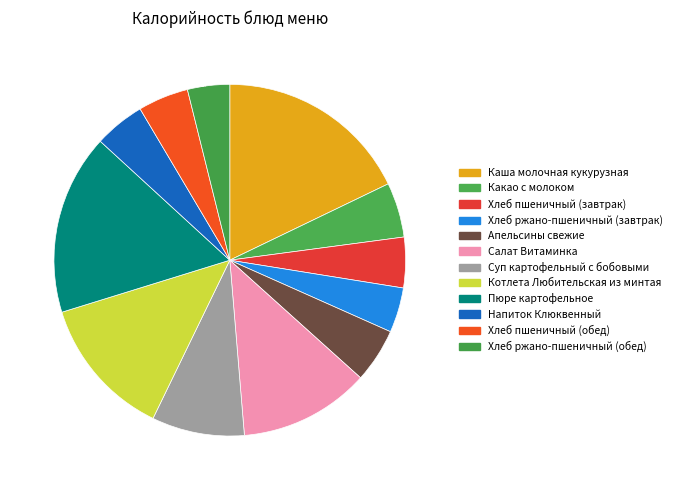

Count the number of slices in the pie.

12